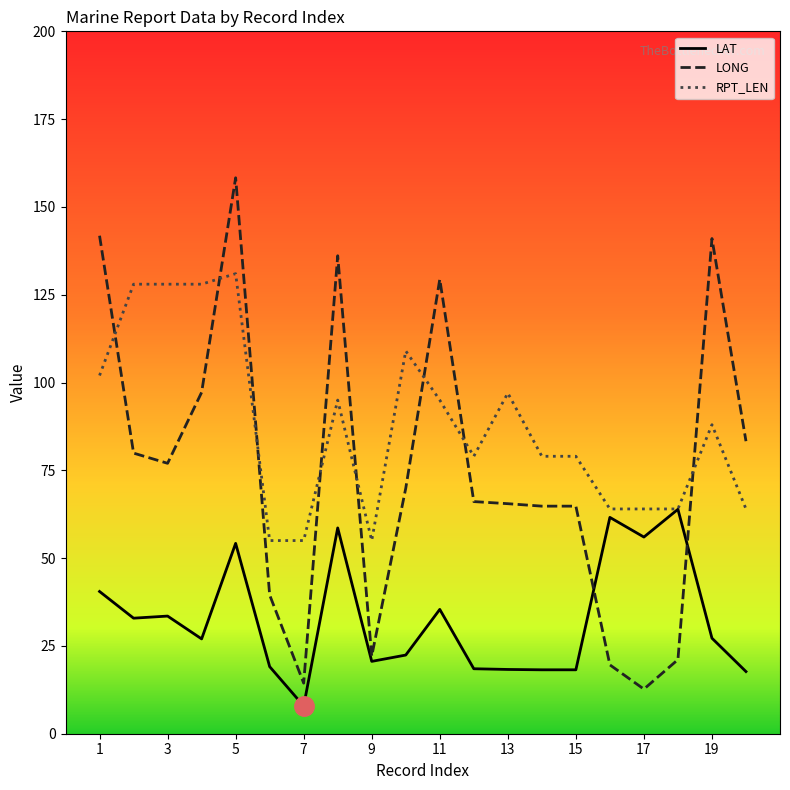

List the series in order of their overall mean, highest first.

RPT_LEN, LONG, LAT